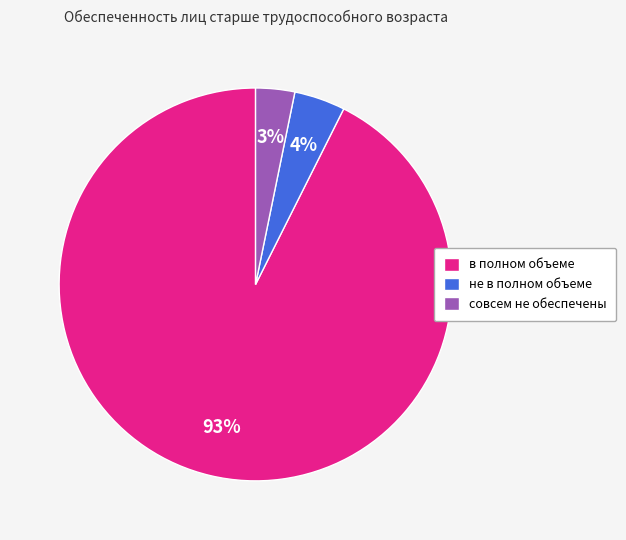

What is the majority slice?

в полном объеме